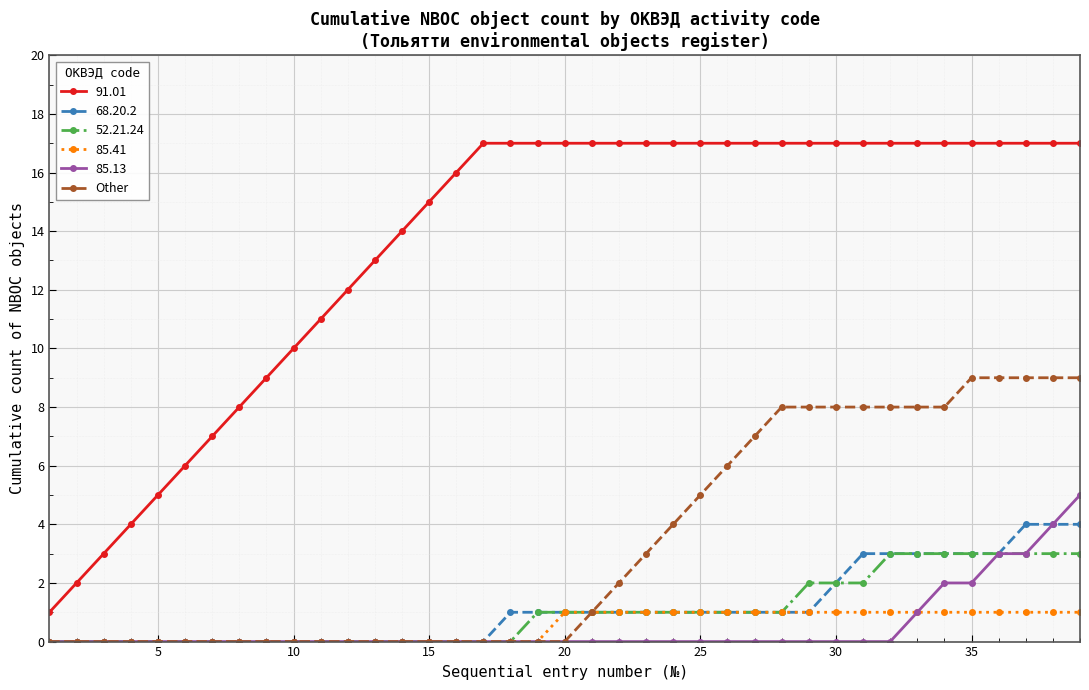

What is the maximum value shown in the chart?

17